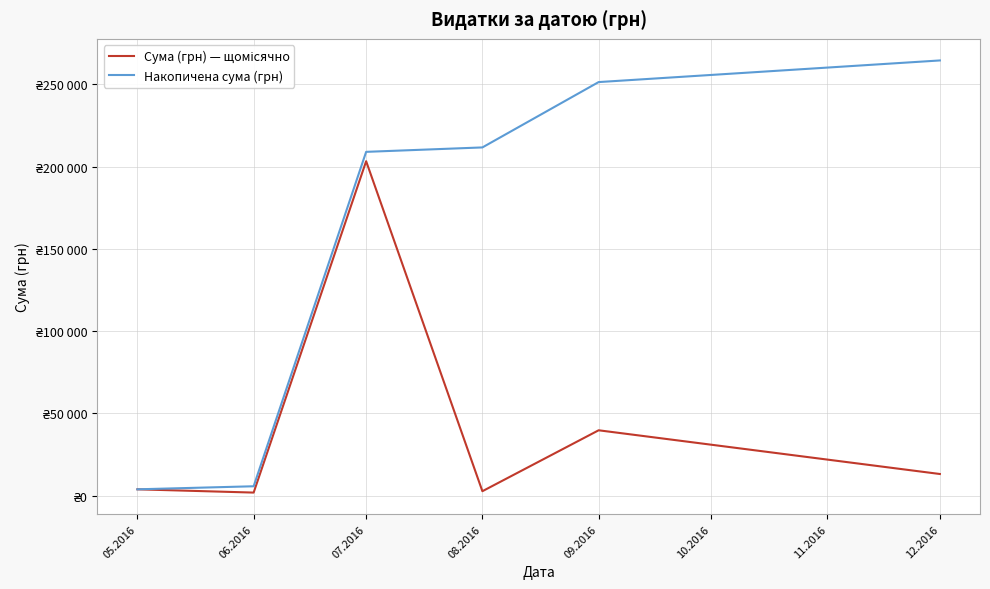

What is the sum of all Сума (грн) — щомісячно values?

264481.8